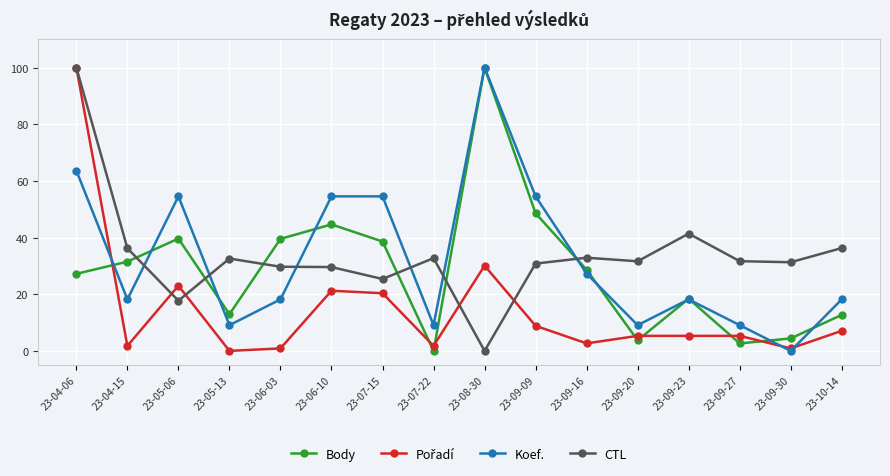

What is the average value of the CTL series?

33.7